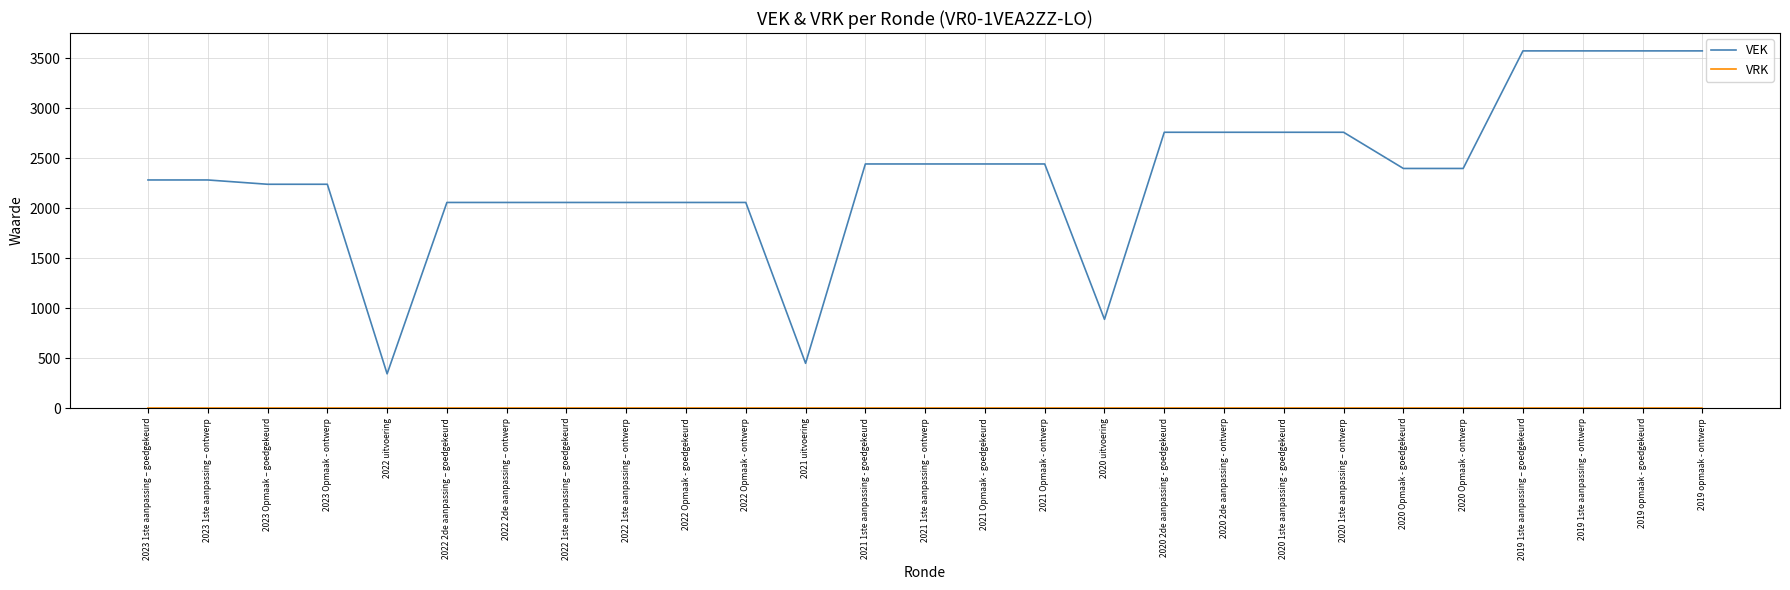

What position from the right is 2021 Opmaak - ontwerp?

12